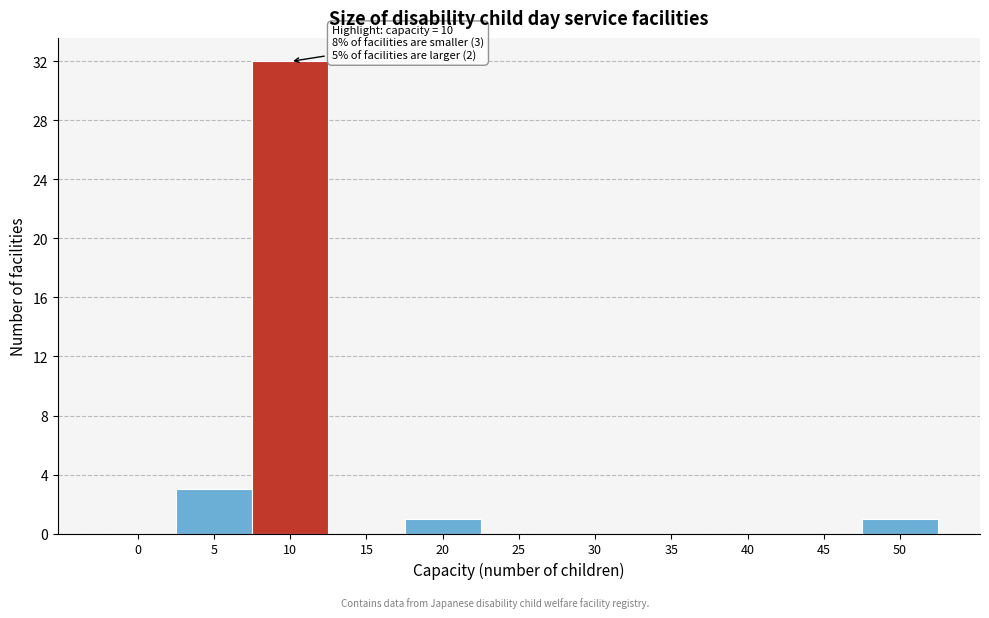

Reading left to right, what are all the values shown in this chart?

0=0	5=3	10=32	15=0	20=1	25=0	30=0	35=0	40=0	45=0	50=1